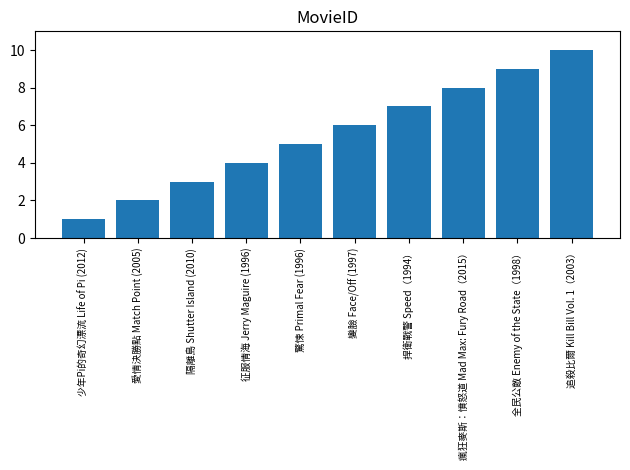

Rank the categories by value from highest to lowest.

追殺比爾 Kill Bill Vol. 1（2003）, 全民公敵 Enemy of the State（1998）, 瘋狂麥斯：憤怒道 Mad Max: Fury Road（2015）, 捍衛戰警 Speed（1994）, 變臉 Face/Off (1997), 驚悚 Primal Fear (1996), 征服情海 Jerry Maguire (1996), 隔離島 Shutter Island (2010), 愛情決勝點 Match Point (2005), 少年Pi的奇幻漂流 Life of Pi (2012)